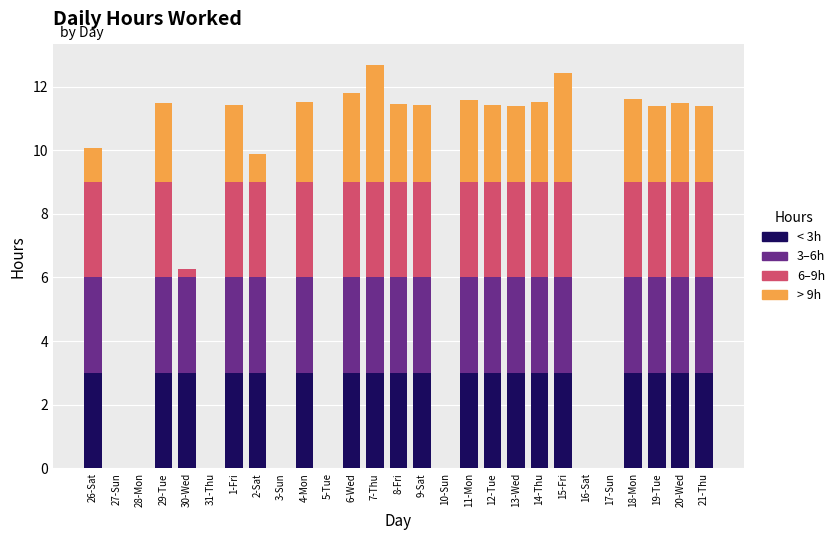

Is it true that < 3h equals 1.9 at 28-Mon?

False